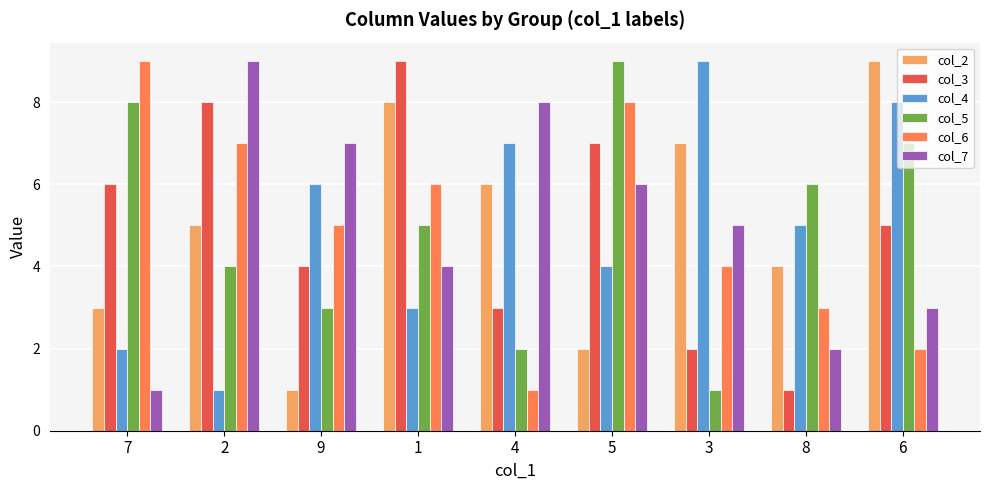

Reading left to right, extract all data points from this chart.

col_2: 7=3	2=5	9=1	1=8	4=6	5=2	3=7	8=4	6=9
col_3: 7=6	2=8	9=4	1=9	4=3	5=7	3=2	8=1	6=5
col_4: 7=2	2=1	9=6	1=3	4=7	5=4	3=9	8=5	6=8
col_5: 7=8	2=4	9=3	1=5	4=2	5=9	3=1	8=6	6=7
col_6: 7=9	2=7	9=5	1=6	4=1	5=8	3=4	8=3	6=2
col_7: 7=1	2=9	9=7	1=4	4=8	5=6	3=5	8=2	6=3